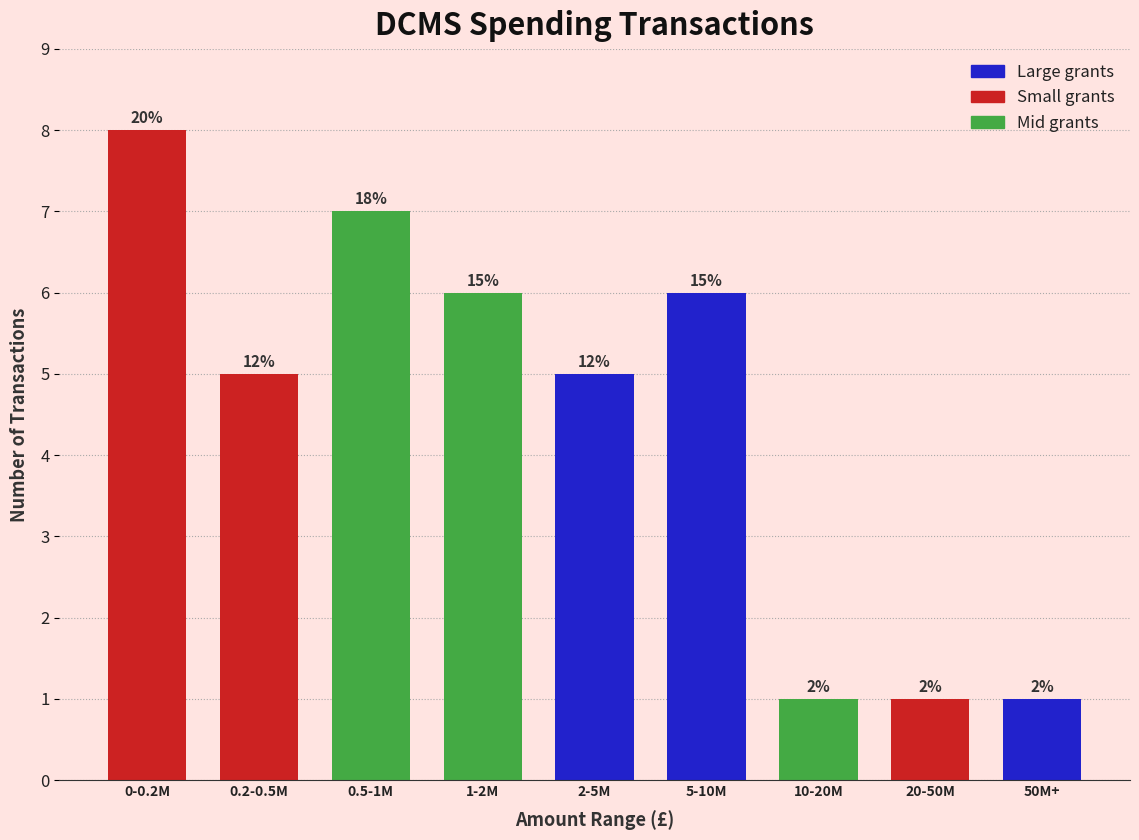

How many bars are there in total?

9